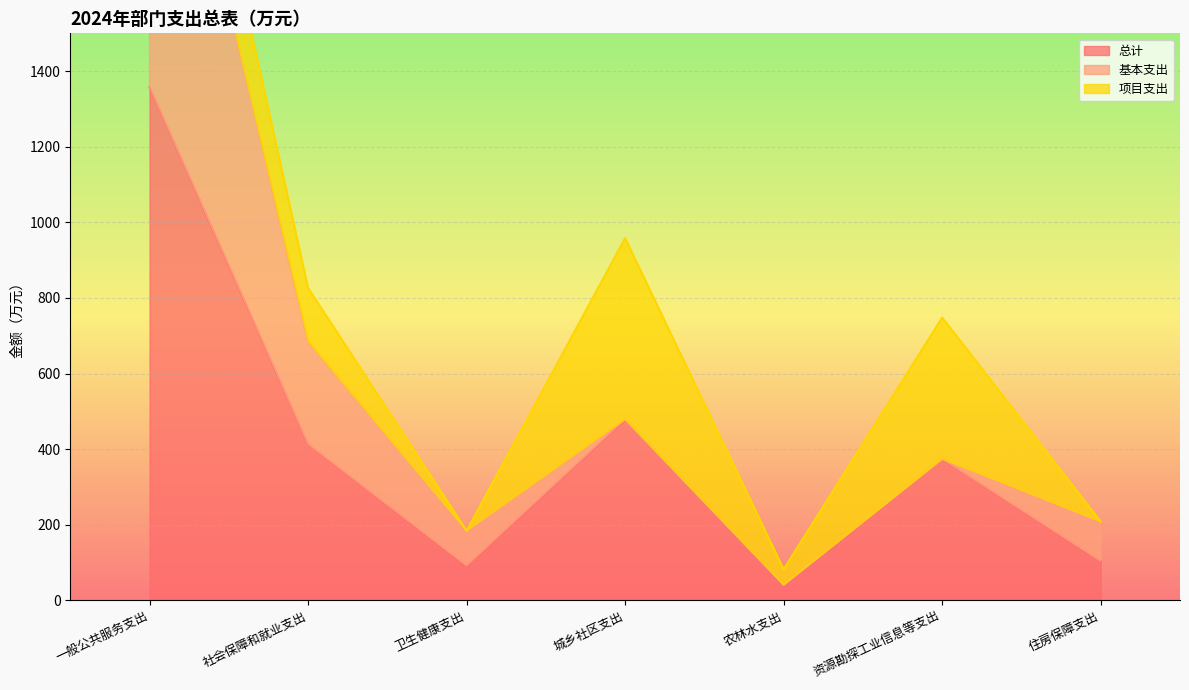

True or false: 总计 and 项目支出 intersect in this chart.

False